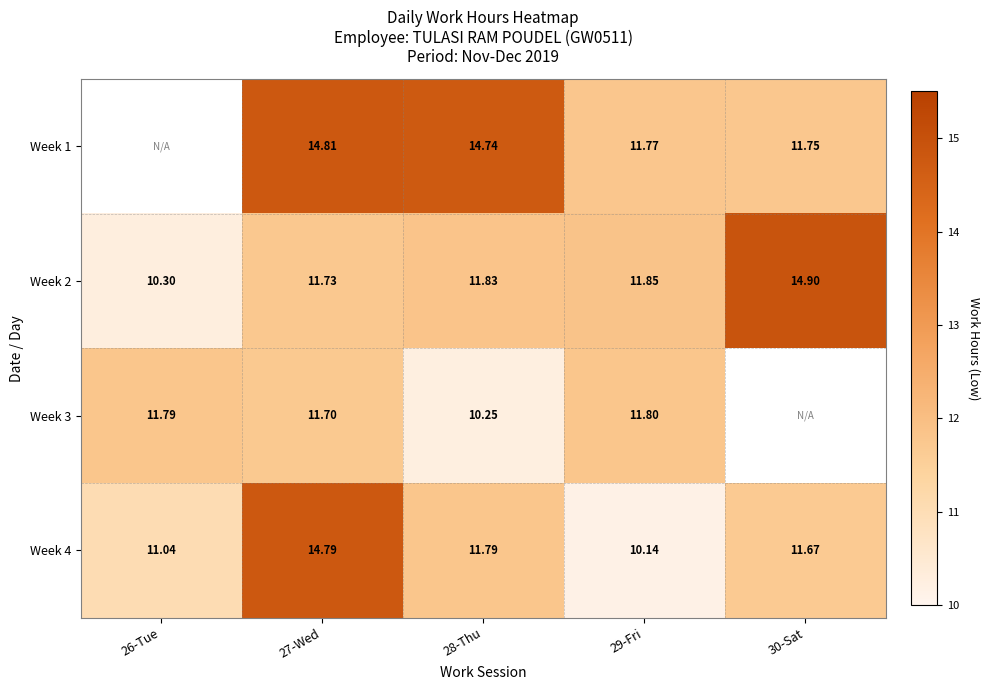

True or false: Week 3 has a value of 11.8 at 26-Tue.

True